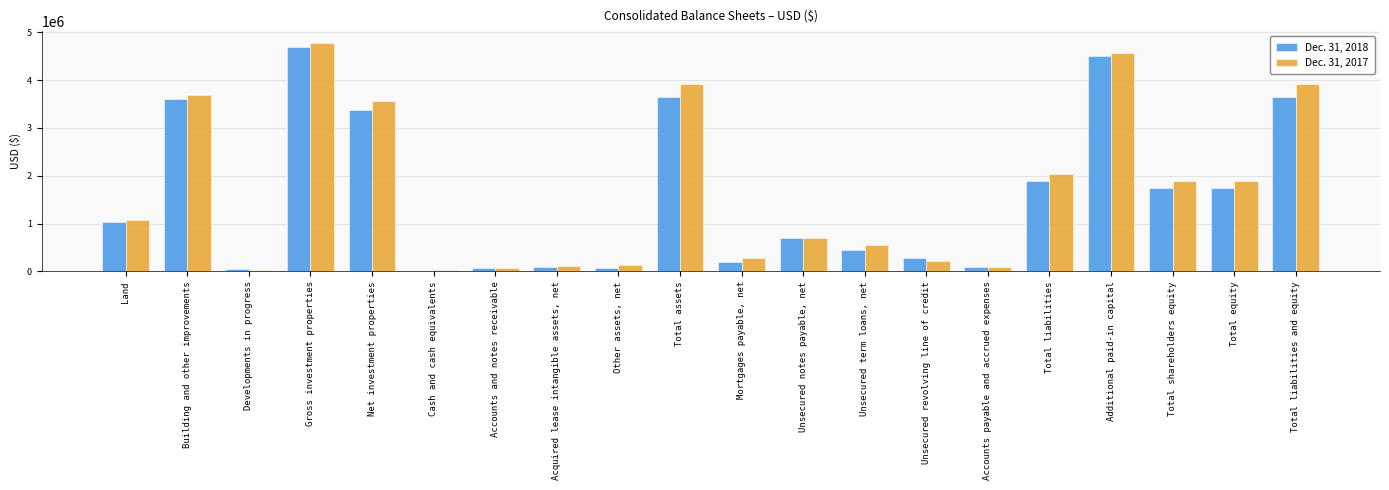

At which category is the sum across all series the highest?

Gross investment properties